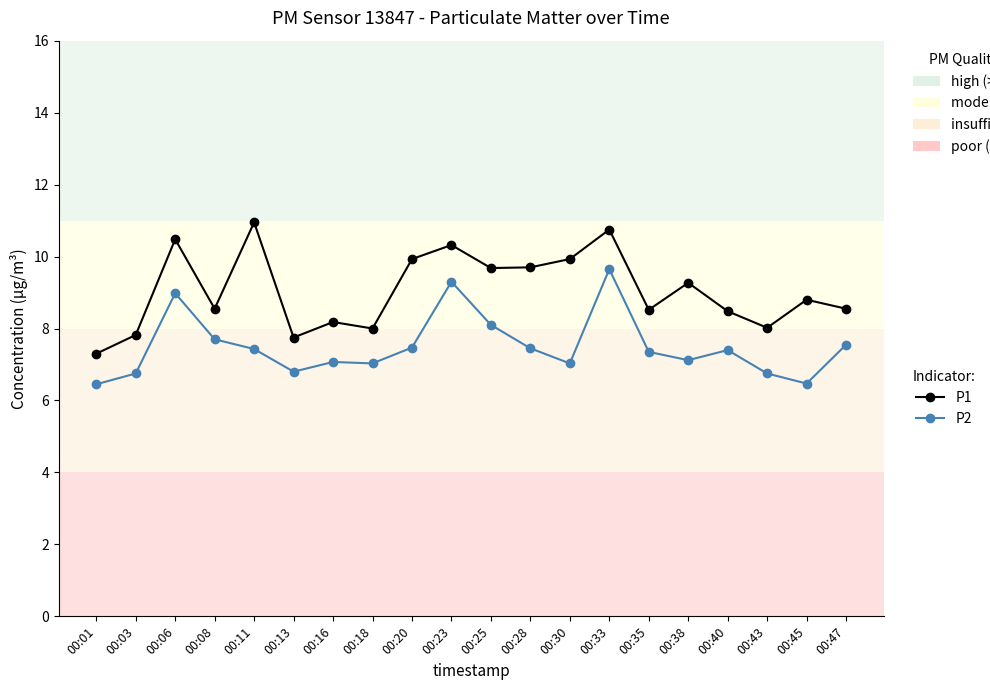

True or false: P1 and P2 intersect in this chart.

False